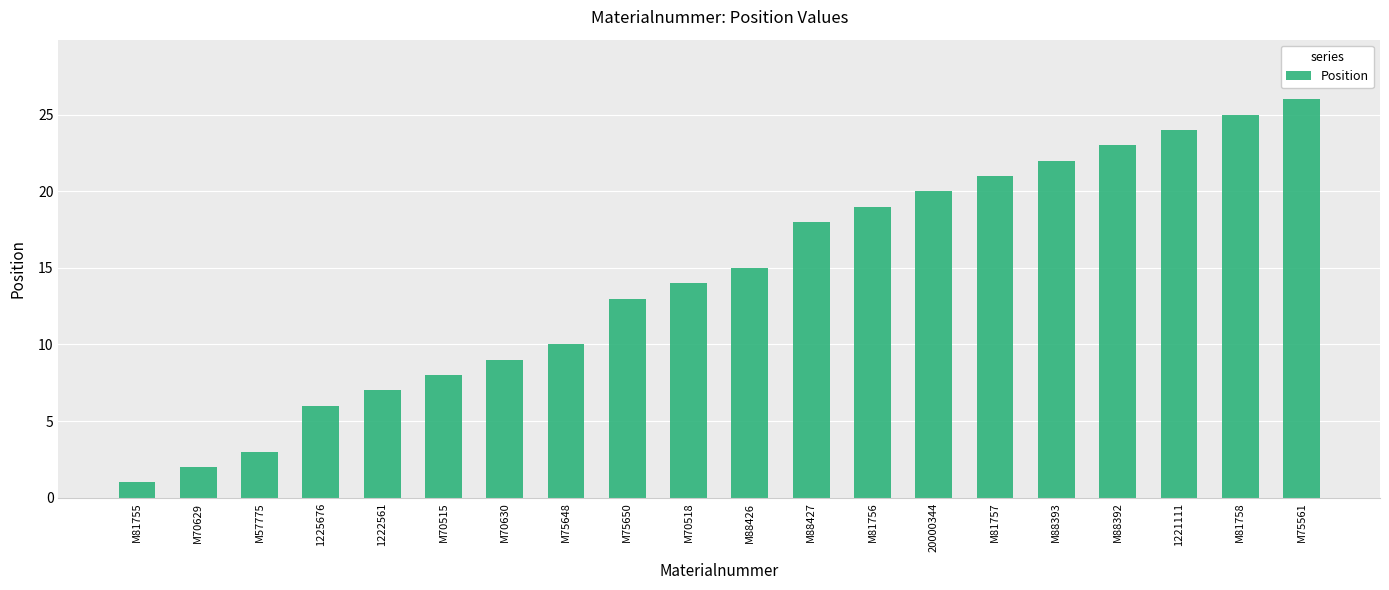

What is the label of the 2nd bar from the right?

M81758